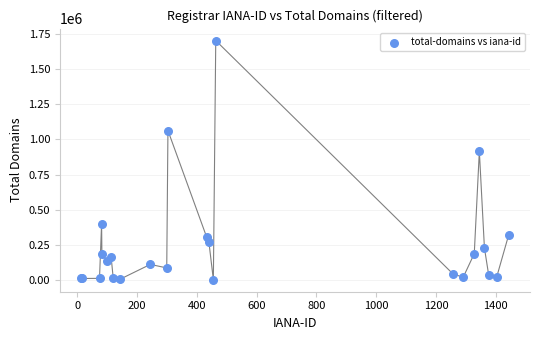

What Y value in the scatter plot is closest to 851793?

914439